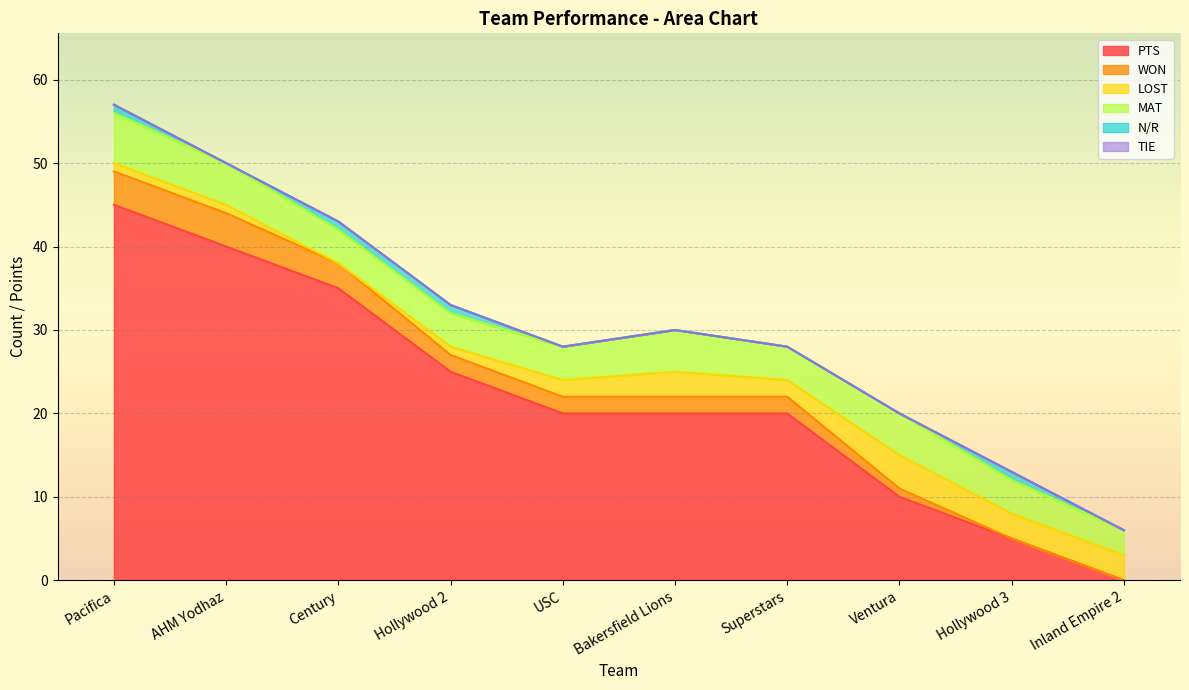

What is the difference between the PTS values at Inland Empire 2 and Century?

35